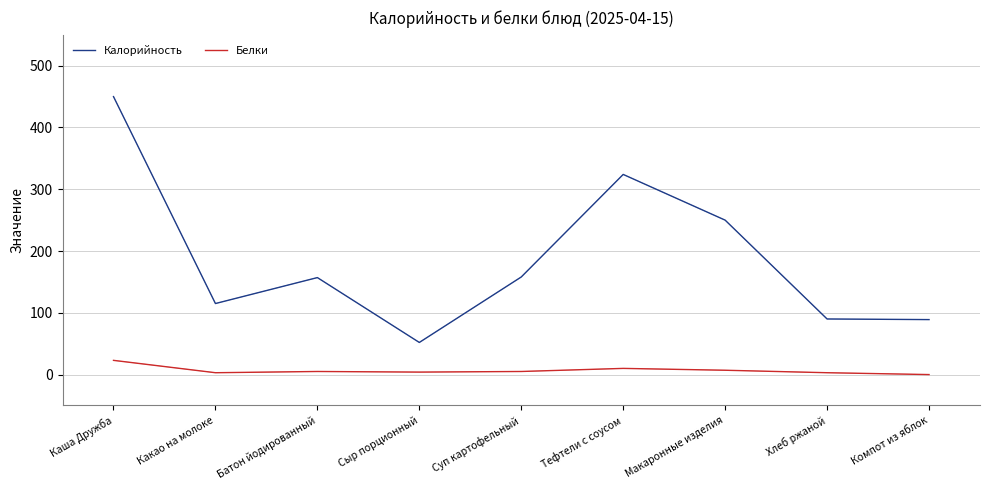

Where is Белки nearest to the value 11?

Тефтели с соусом